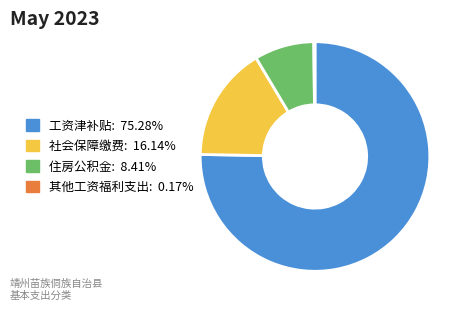

Is it true that 工资津补贴 is 66% of the pie?

False